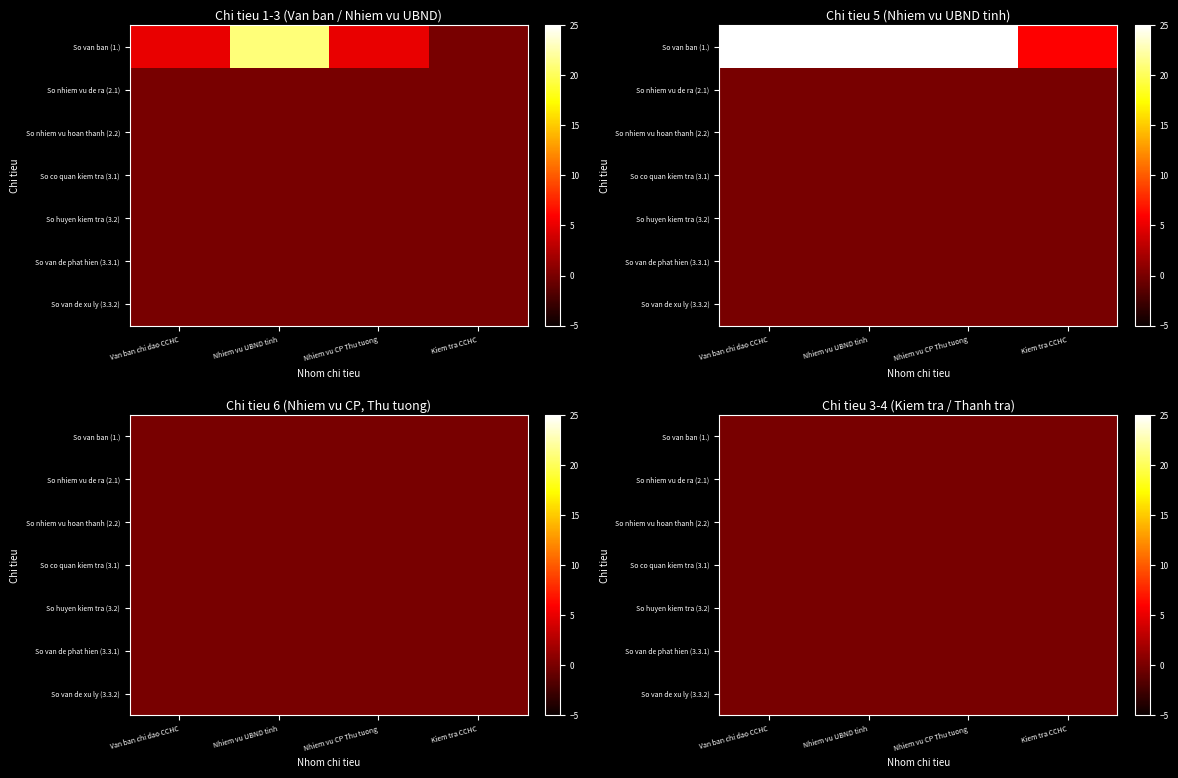

Reading right to left, transcribe all the data shown in this chart.

Van ban chi dao CCHC: 0	0	0	0	0	0	5
Nhiem vu UBND tinh: 0	0	0	6	32	206	231
Nhiem vu CP Thu tuong: 0	0	0	0	0	0	0
Kiem tra CCHC: 0	0	0	0	0	0	0